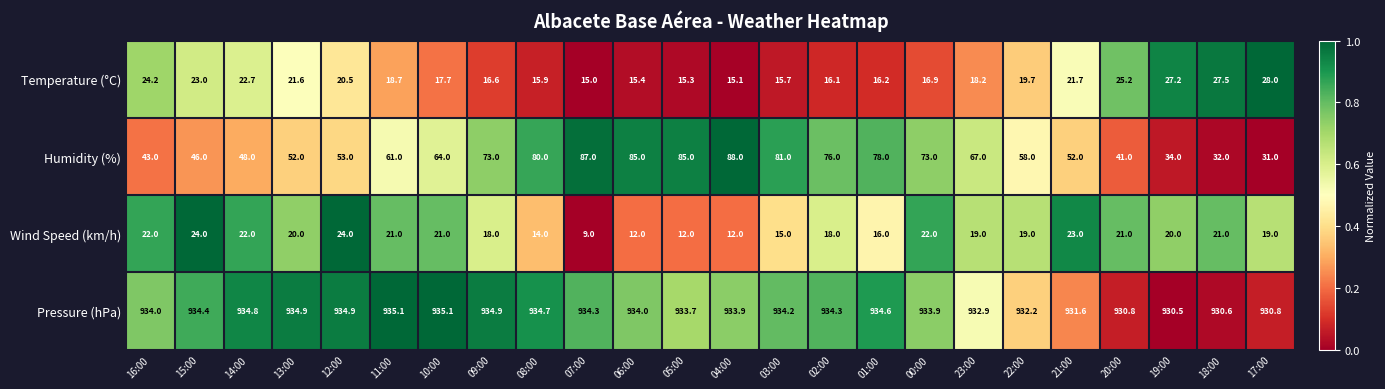

Between 23:00 and 22:00, which series saw the biggest shift?

Humidity (%)